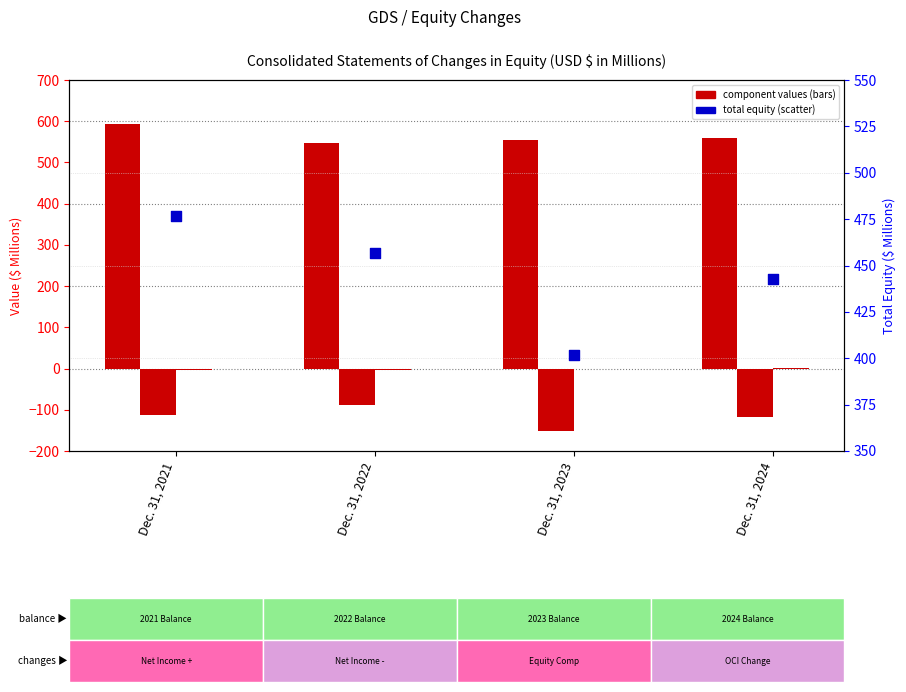

Which series contains the lowest Y value?

Retained Earnings (Accumulated Deficit)